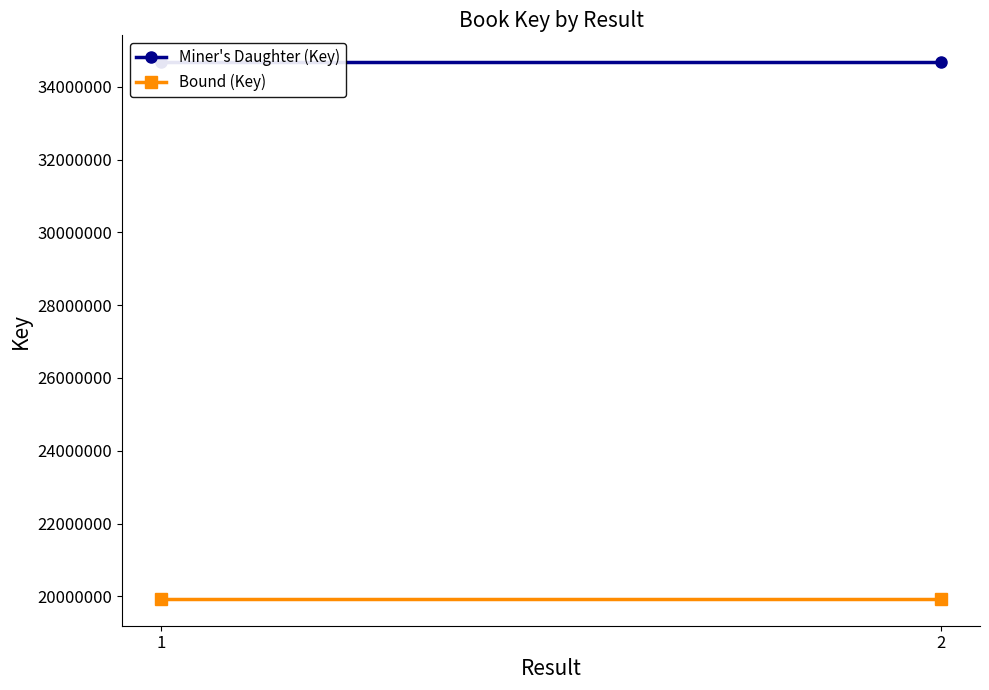

What are all the series names shown in the legend?

Miner's Daughter (Key), Bound (Key)